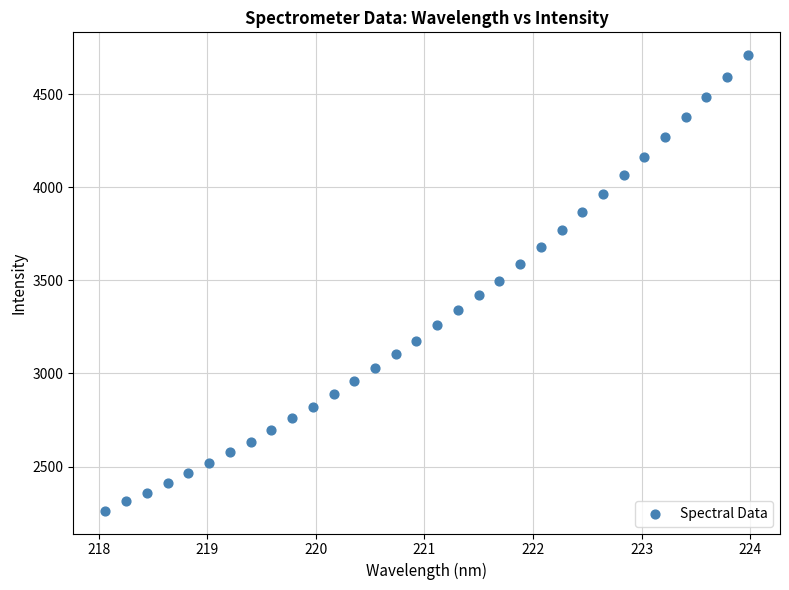

What is the range of X values (max minus min)?

5.9